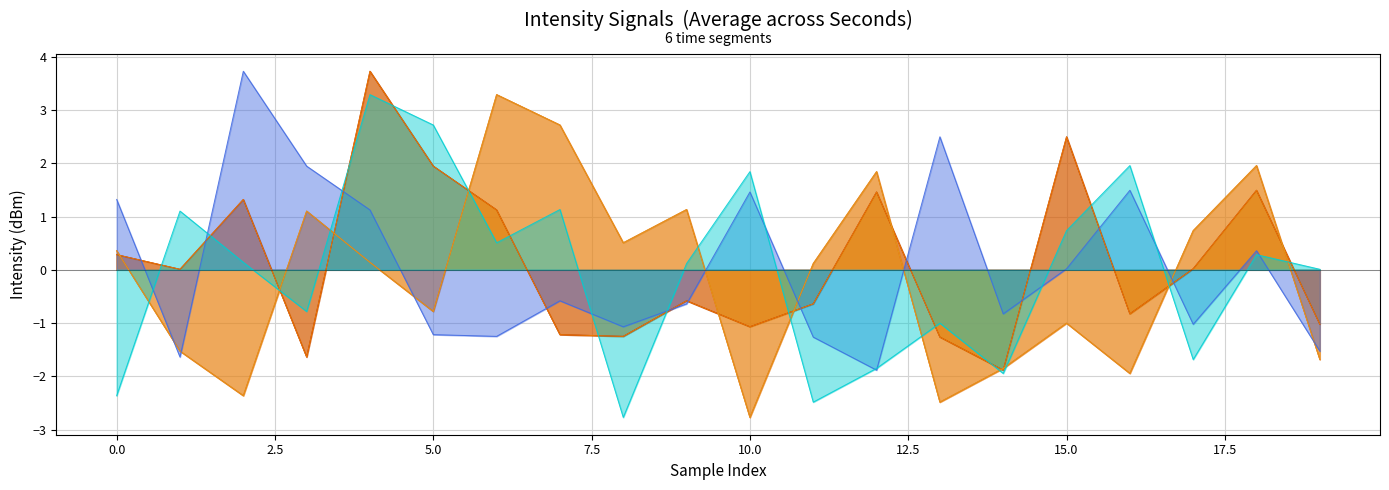

True or false: 0:40-0:59 has more than 1 points higher than both neighbors.

True